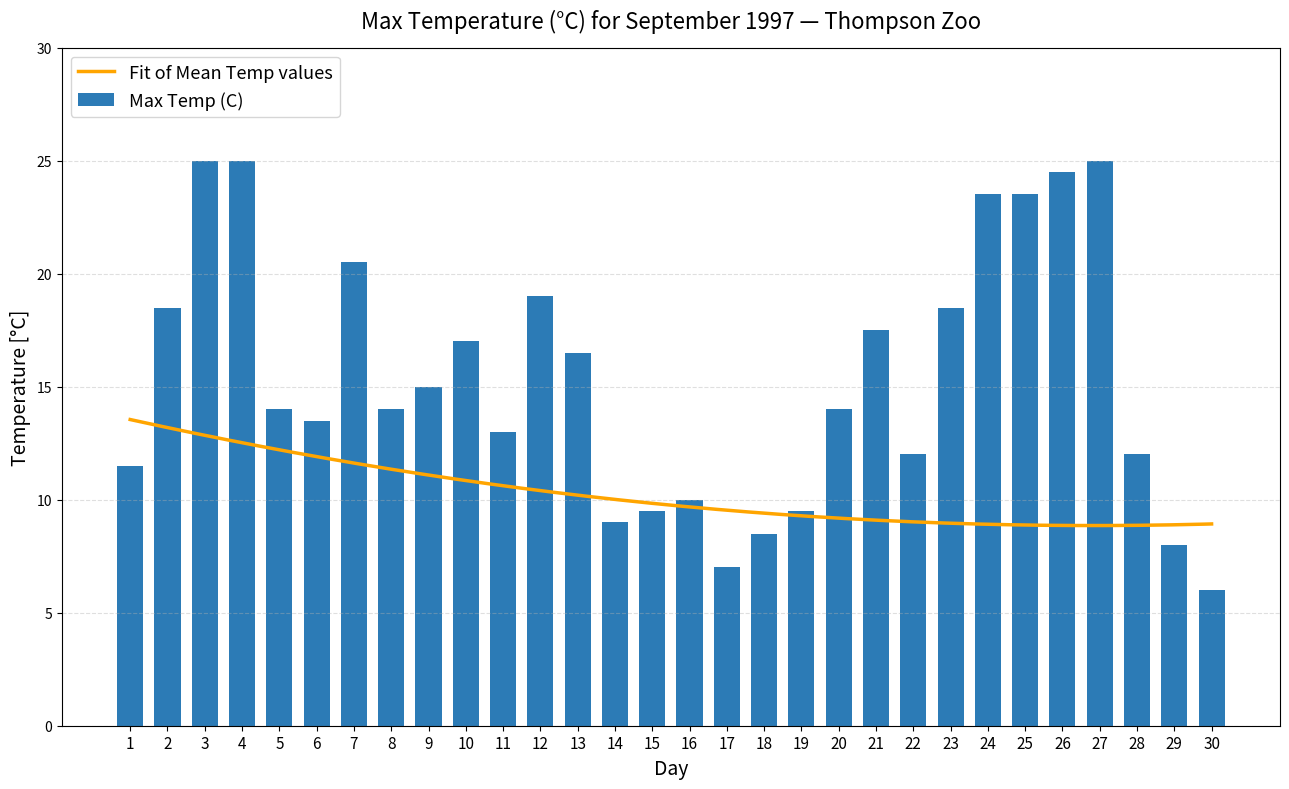

Count the number of values greater than 14.

14